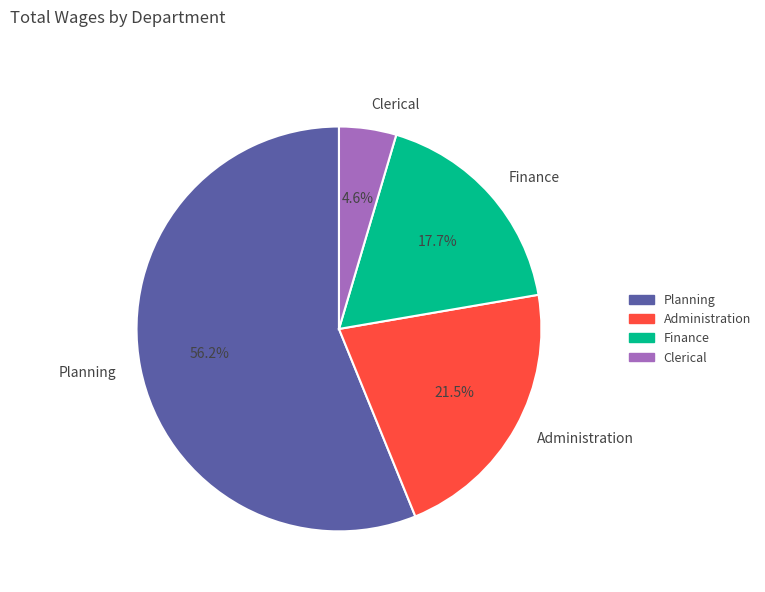

What percentage is NOT represented by Finance?

82.3%